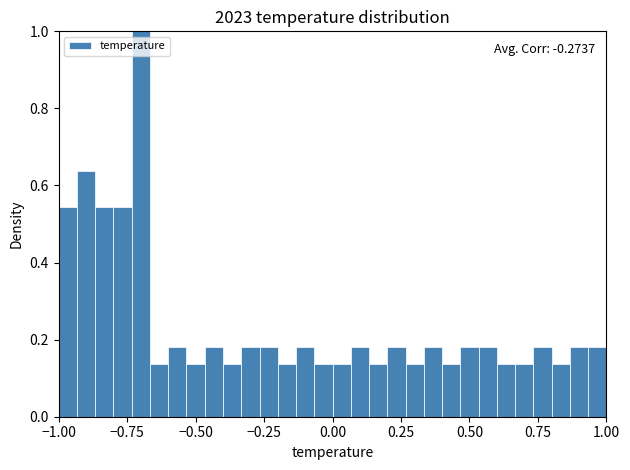

Around what value on the x-axis is the tallest bar? Give the approximate position of its centre, as read against the axis.

-0.70